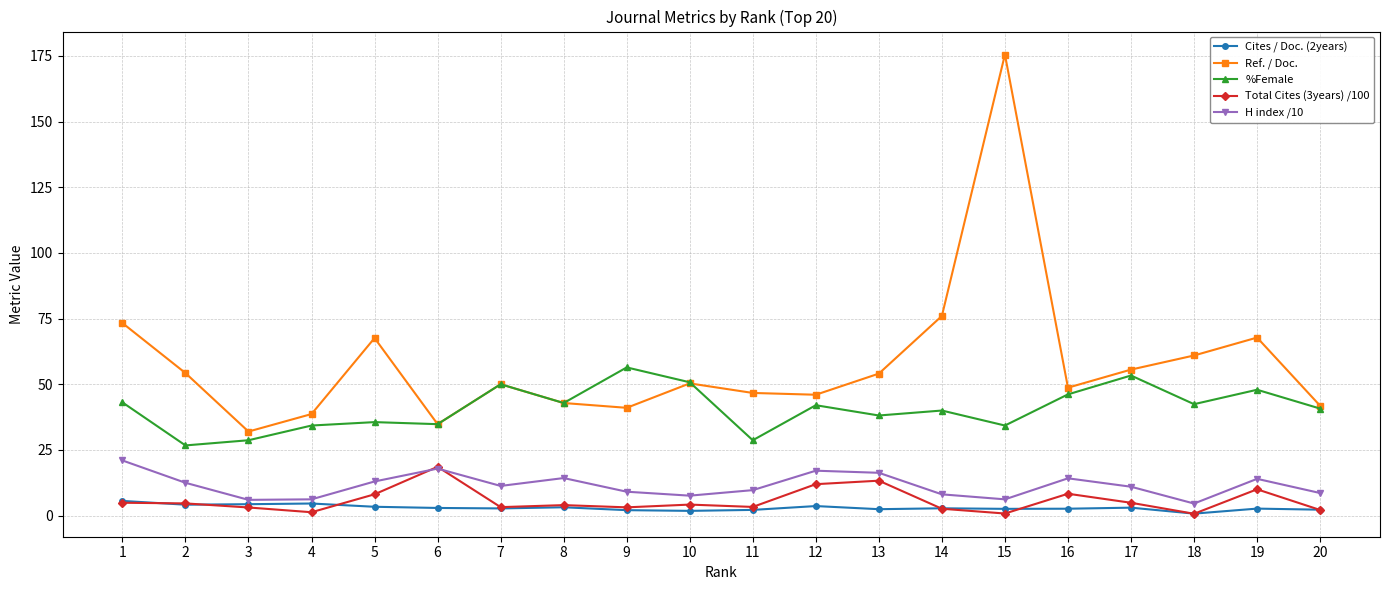

True or false: Total Cites (3years) /100 and %Female intersect in this chart.

False